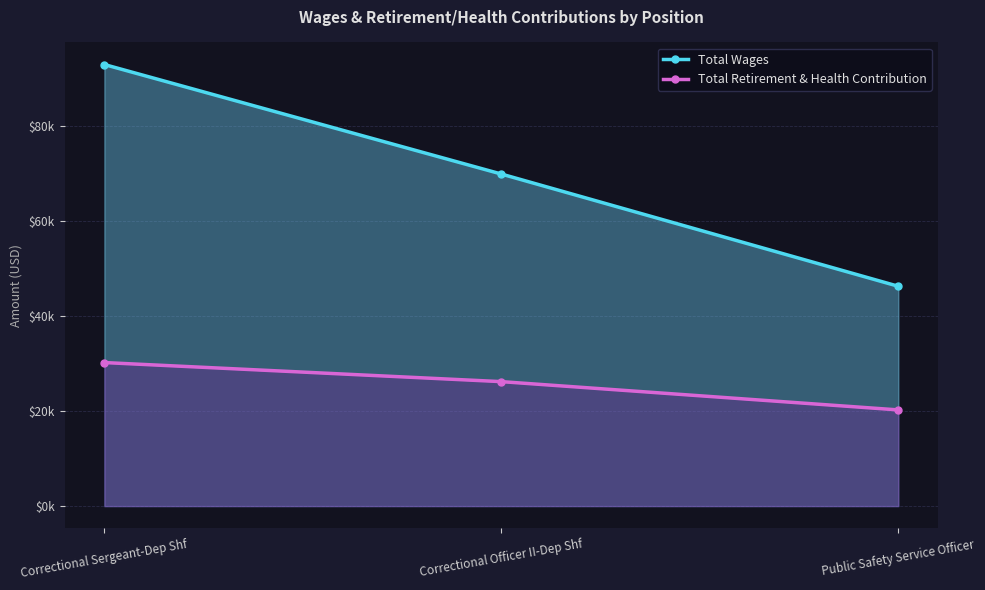

How many data points in Total Wages are less than 69926?

1